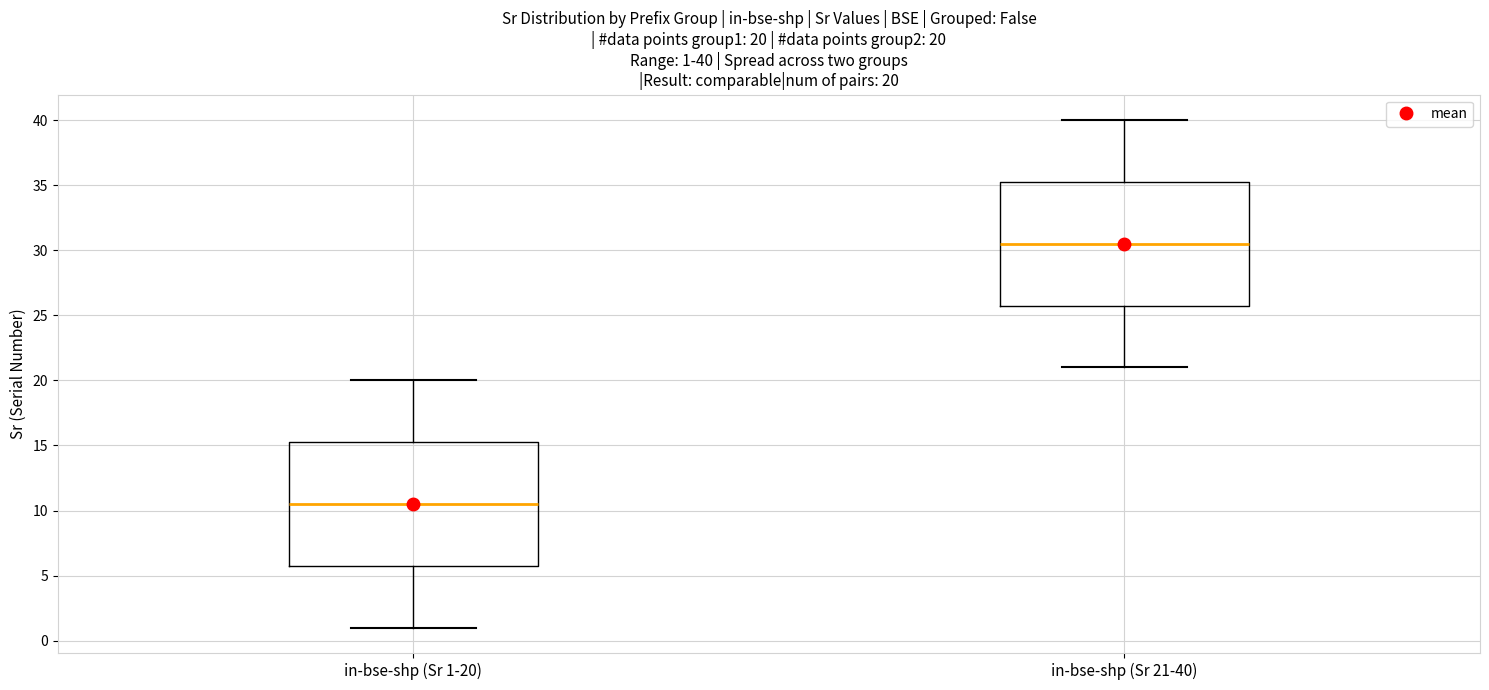

Which box has the lowest median line?

in-bse-shp (Sr 1-20)